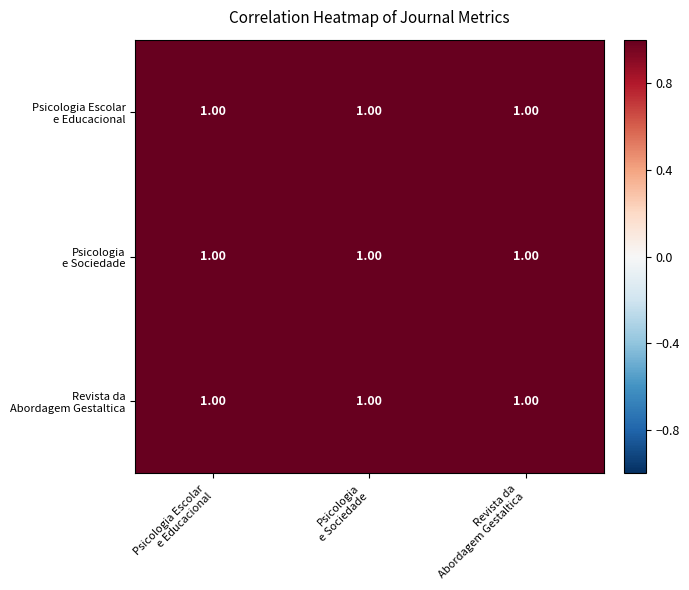

At how many categories does at least one series exceed 0?

3